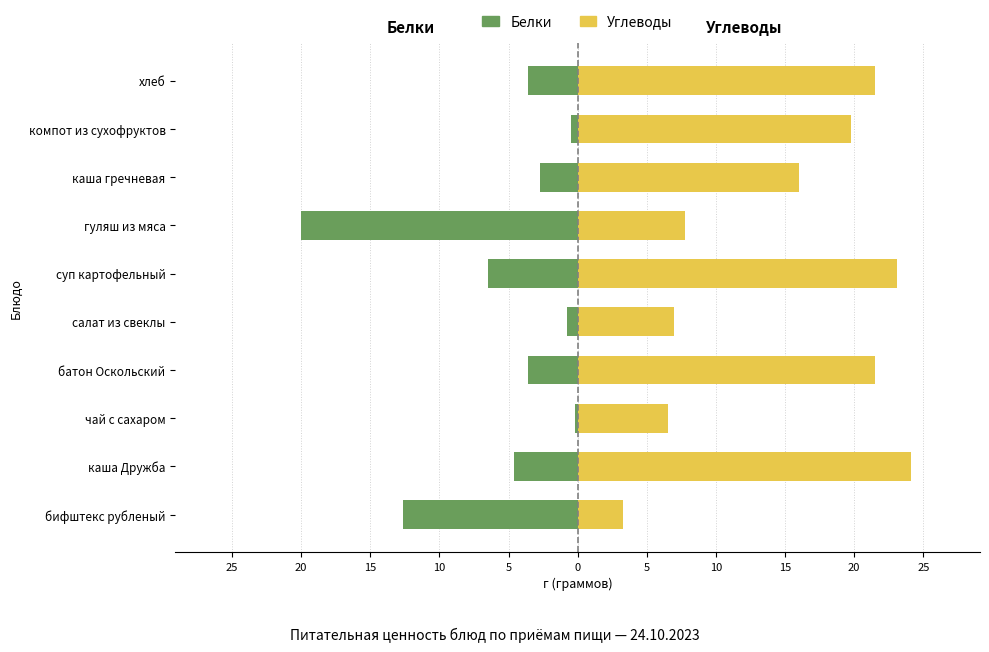

Which series has the largest total across all categories?

Углеводы